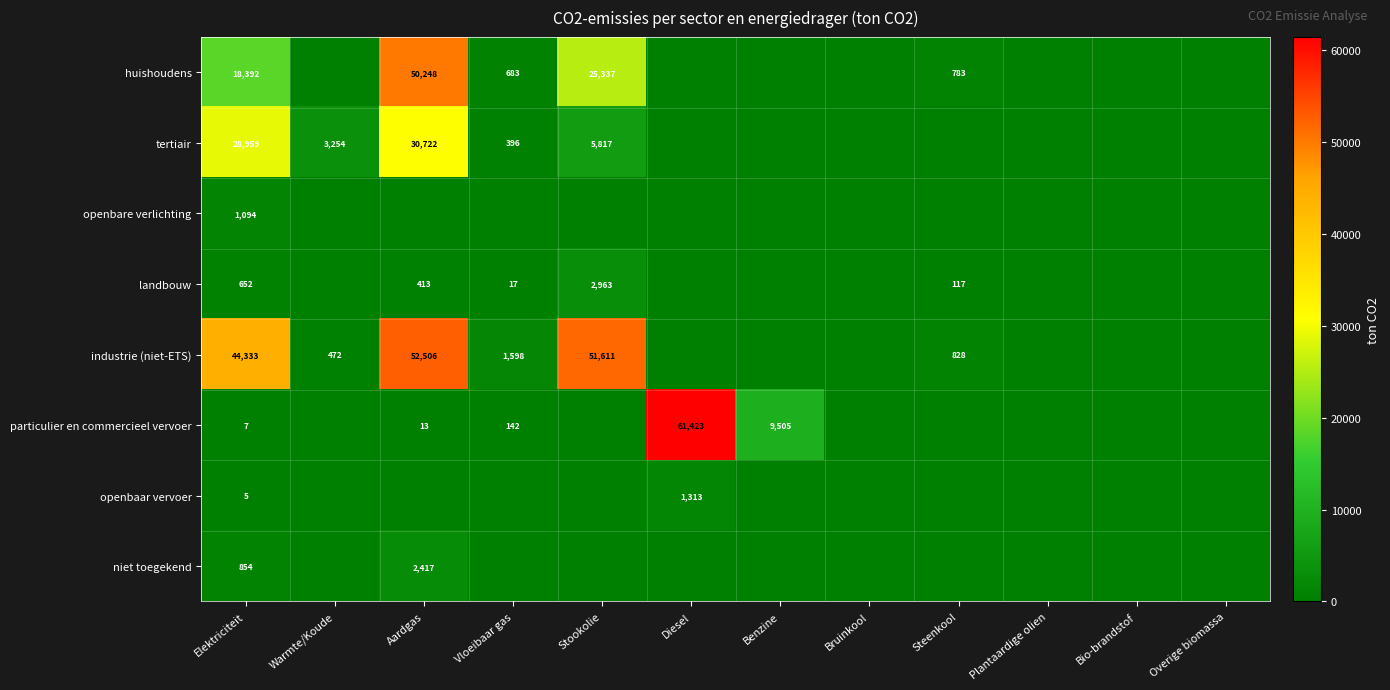

At which category is the sum across all series the highest?

Aardgas